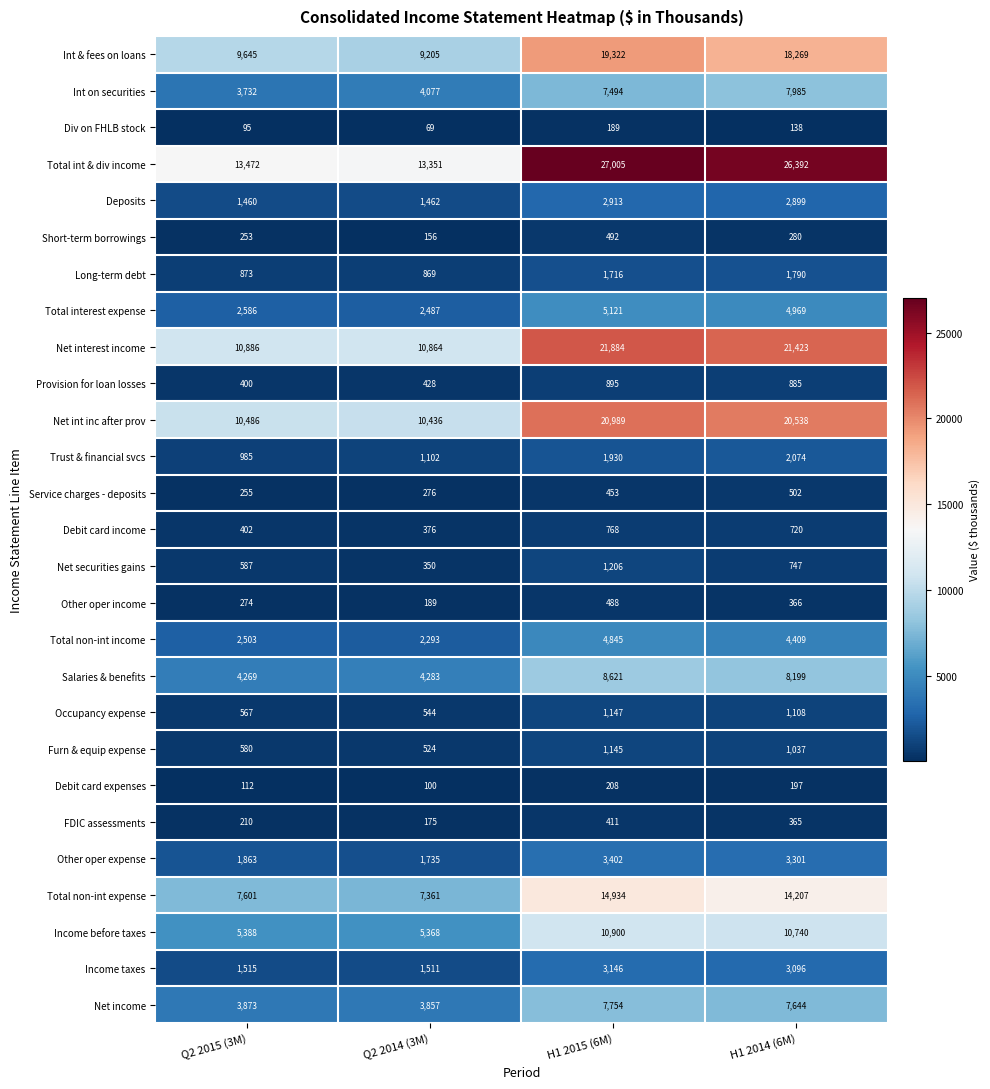

What is the maximum value shown in the chart?

27005